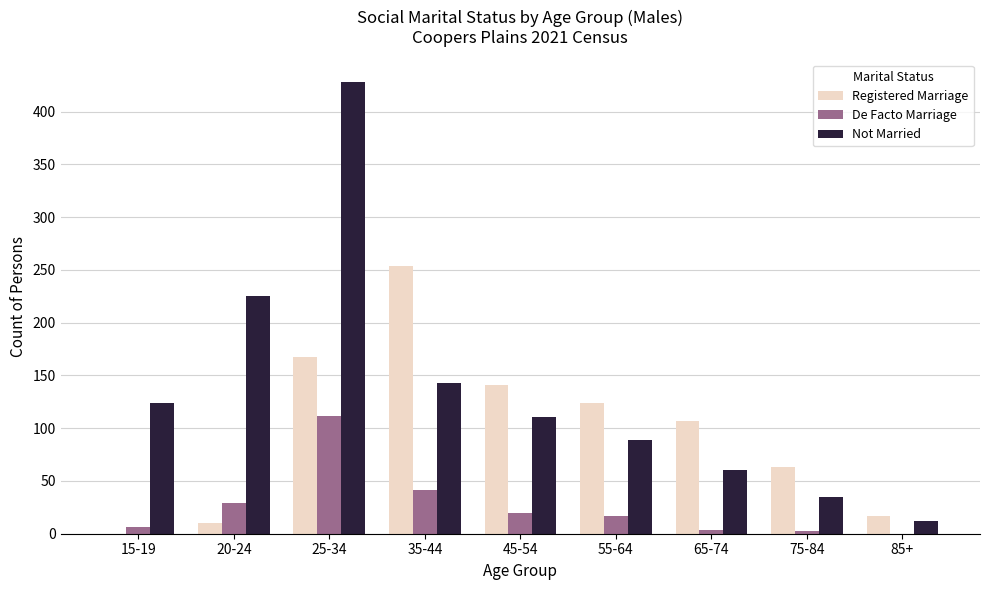

Which category has the highest value in the De Facto Marriage series?

25-34